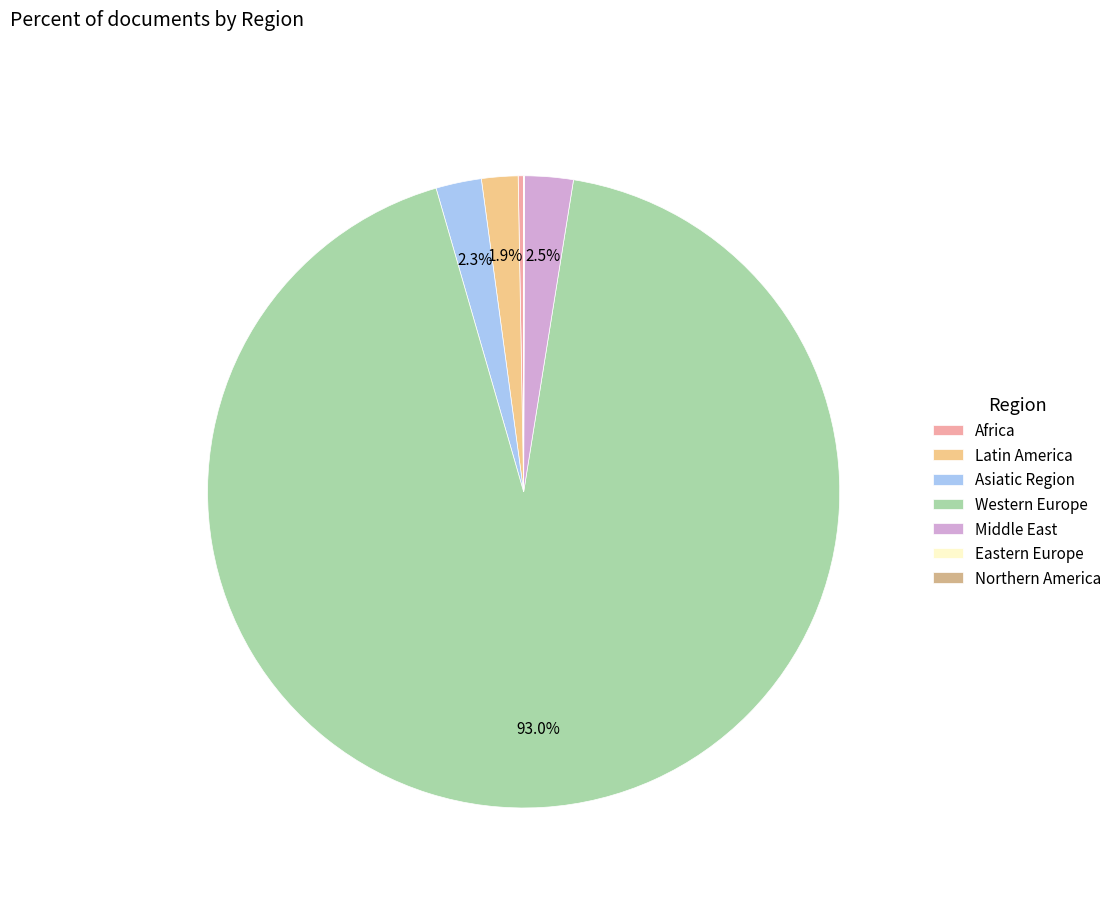

Do Western Europe and Latin America together represent more than half of the pie?

Yes